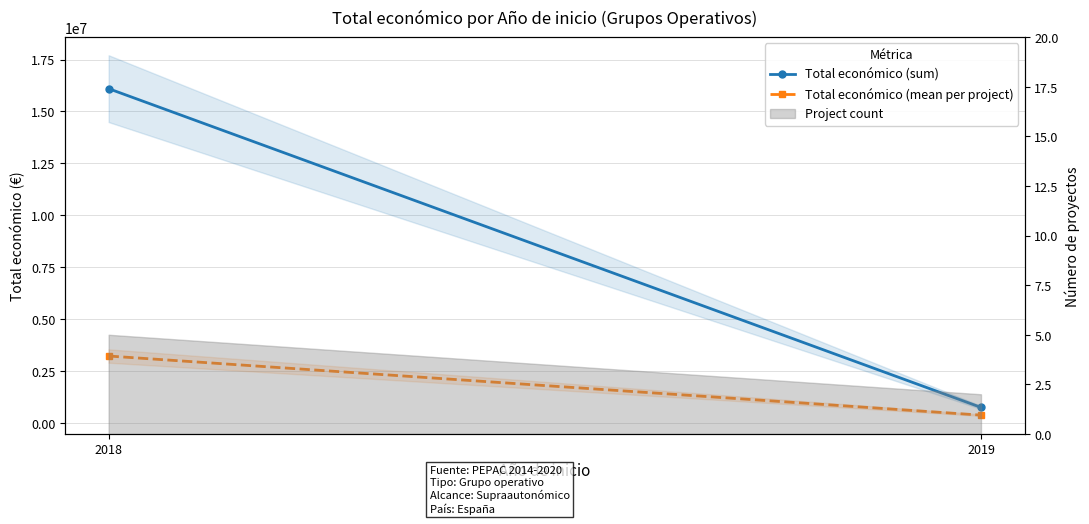

At which label does Total económico (mean per project) reach its minimum?

2019